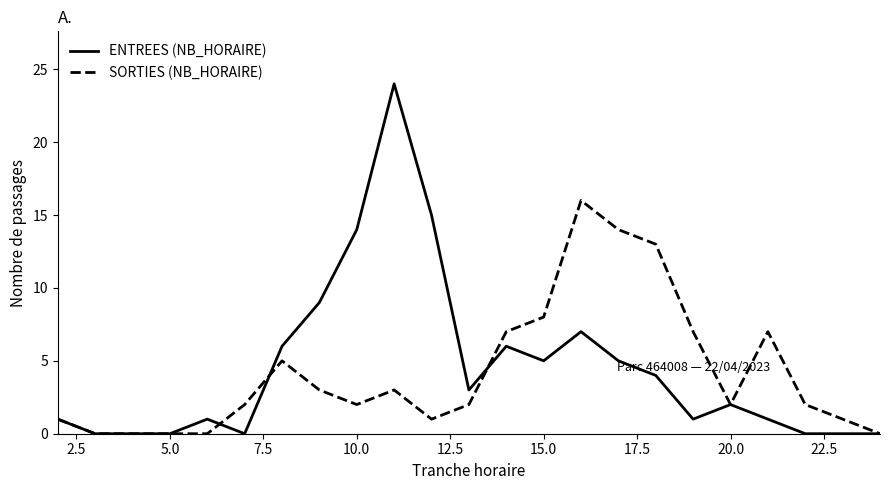

Which series has the widest spread of values?

ENTREES (NB_HORAIRE)